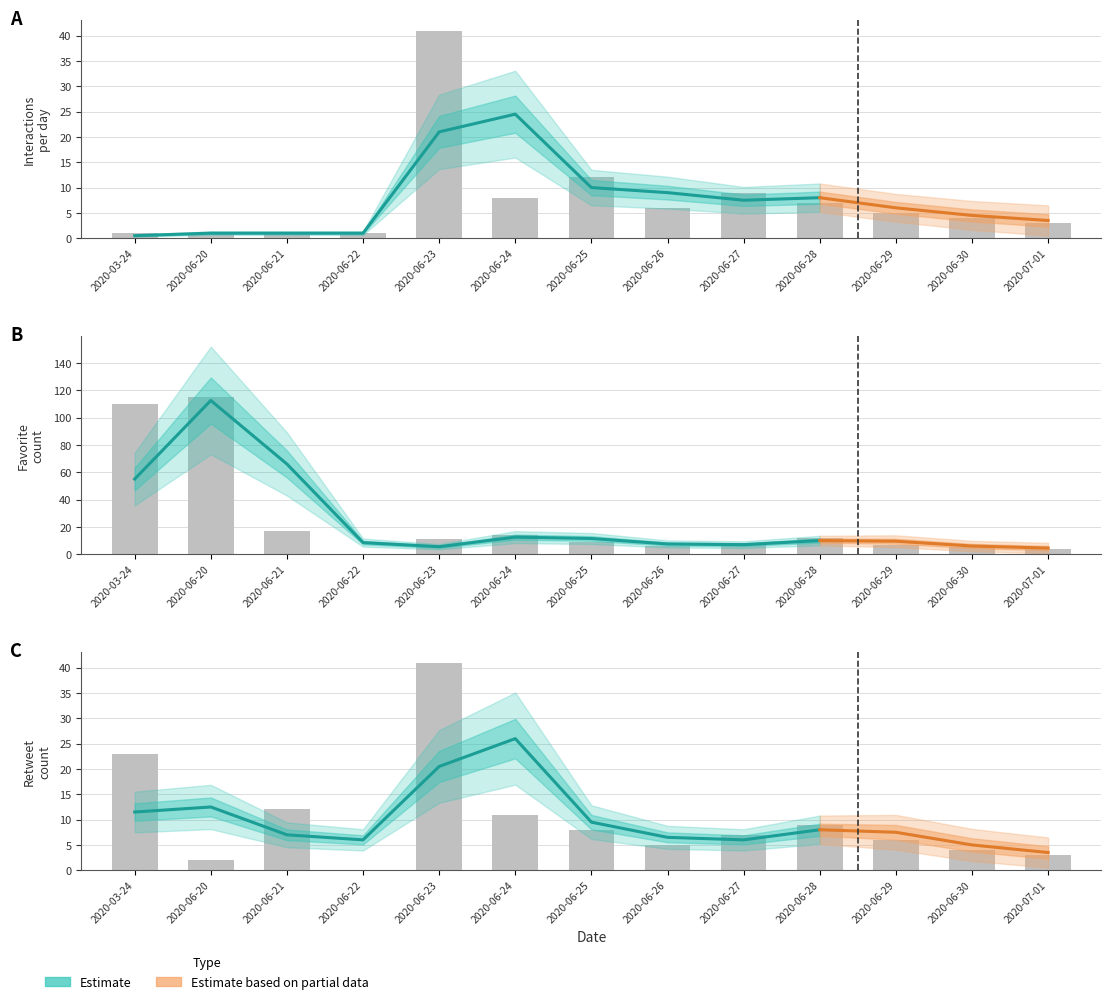

What is the value of the Retweet Count bar at the 5th from the left?

41